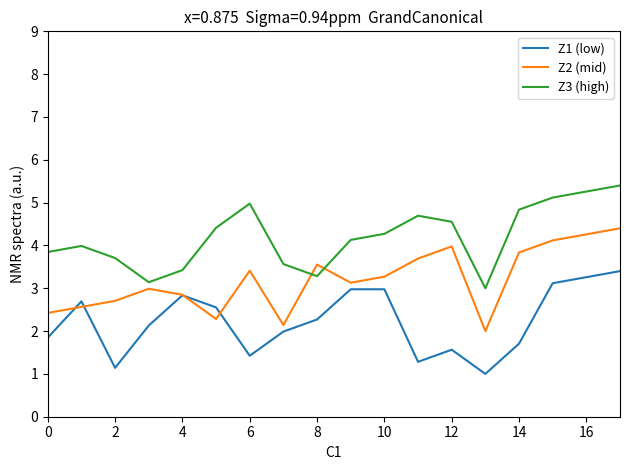

Which series ends up on top after the final intersection of Z2 (mid) and Z3 (high)?

Z3 (high)